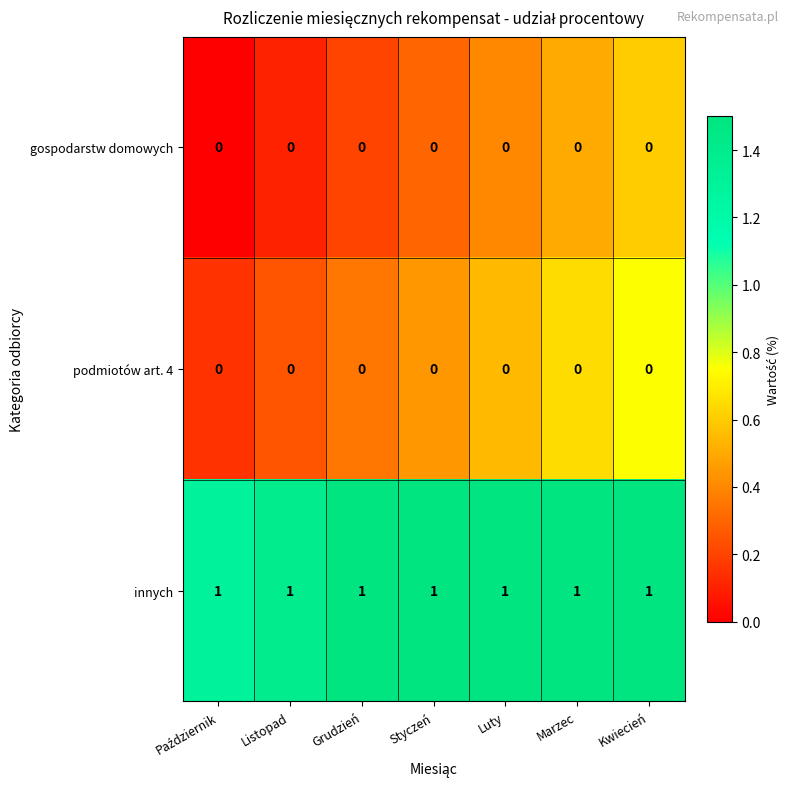

The innych series shows 2 at Listopad. True or false?

False